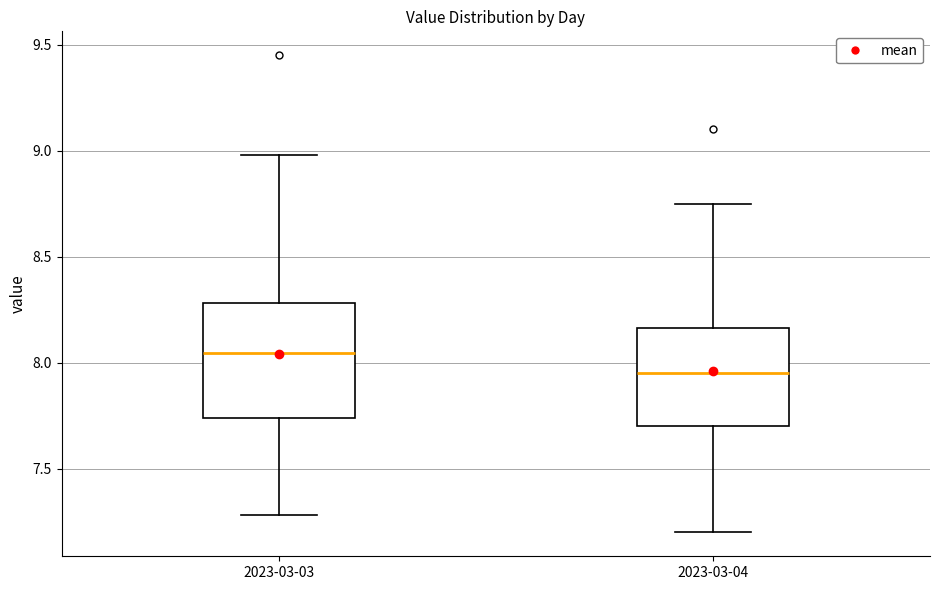

Where does the lower whisker of the box for 2023-03-03 end on the y-axis? The values are not printed on the chart, so give them approximately, as read against the axis.

7.30